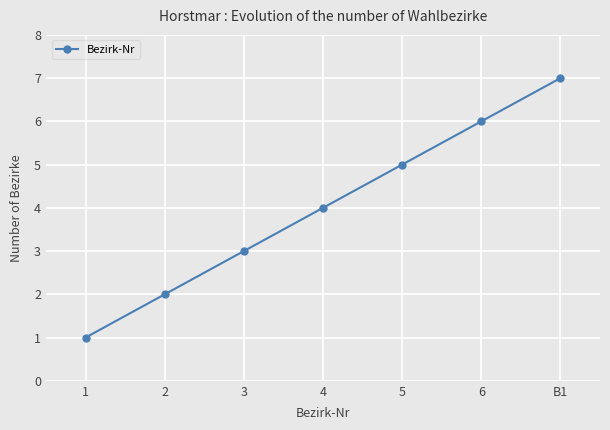

Which category has the highest value across all series?

B1